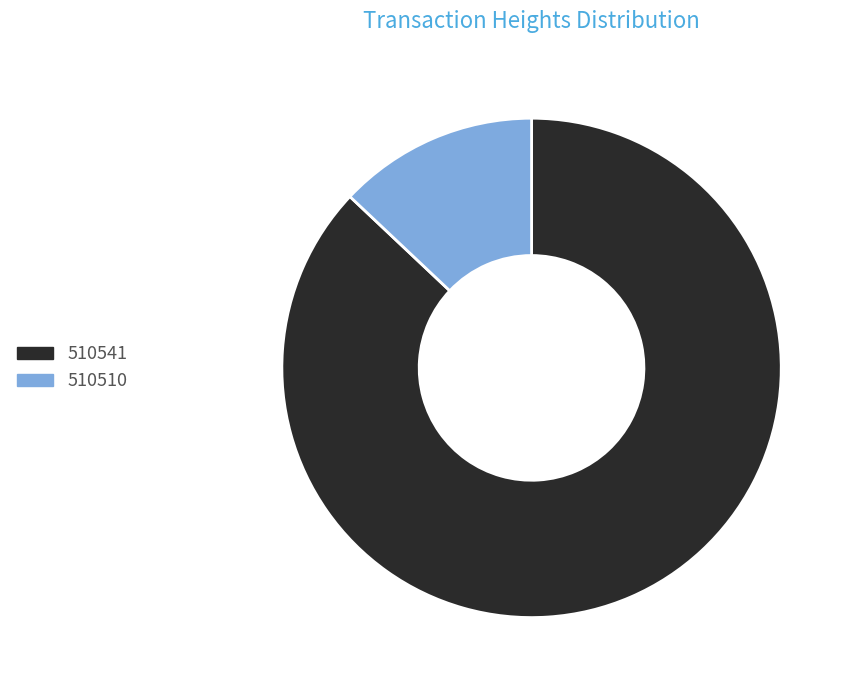

Rank the categories by value from highest to lowest.

510541, 510510